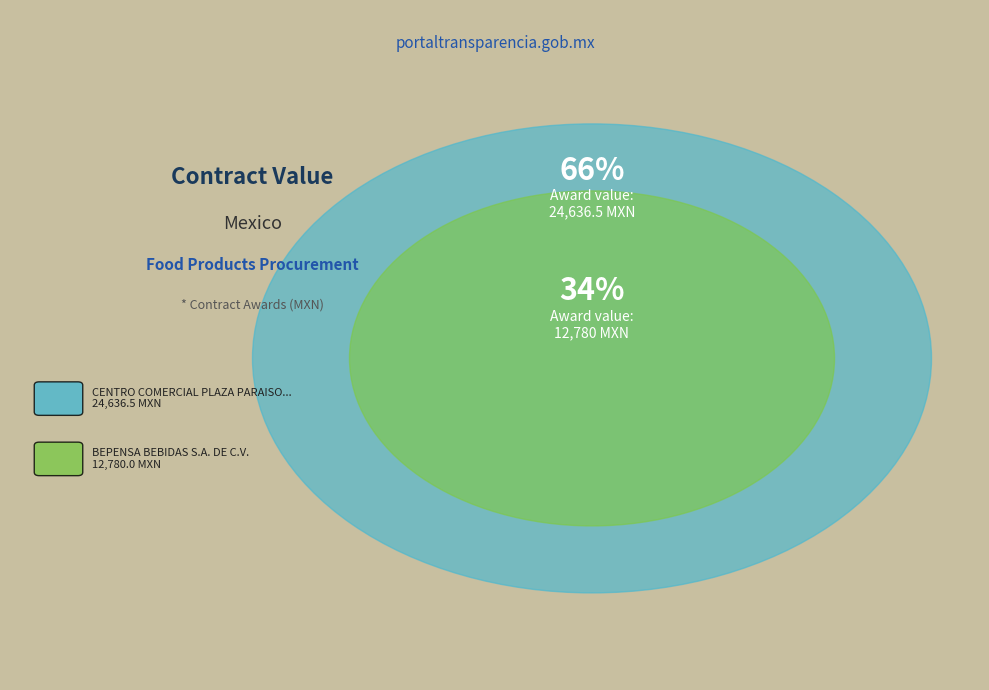

Rank the categories by value from lowest to highest.

BEPENSA BEBIDAS S.A. DE C.V., CENTRO COMERCIAL PLAZA PARAISO S.A. DE C.V.